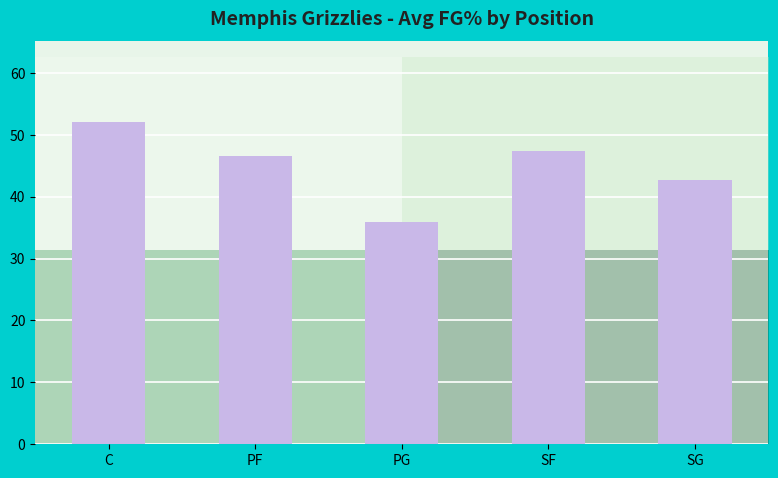

The value of Avg tFG% at SF is 47.5. True or false?

True